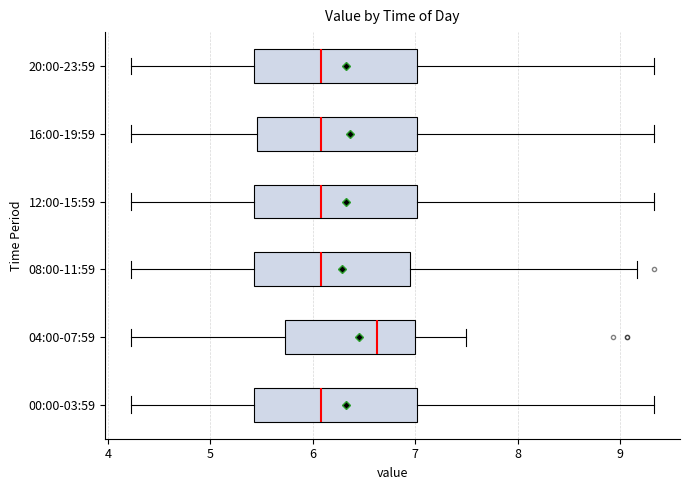

Reading bottom to top, transcribe this box plot: for each box, give where its median line is, the range the box spans, and where its two whiskers end, as read against the x-axis. The values are not printed on the chart, so give them approximately, as read against the axis.

00:00-03:59: median 6.1, box 5.4 to 7.0, whiskers 4.2 to 9.3
04:00-07:59: median 6.6, box 5.7 to 7.0, whiskers 4.2 to 7.5
08:00-11:59: median 6.1, box 5.4 to 6.9, whiskers 4.2 to 9.2
12:00-15:59: median 6.1, box 5.4 to 7.0, whiskers 4.2 to 9.3
16:00-19:59: median 6.1, box 5.5 to 7.0, whiskers 4.2 to 9.3
20:00-23:59: median 6.1, box 5.4 to 7.0, whiskers 4.2 to 9.3